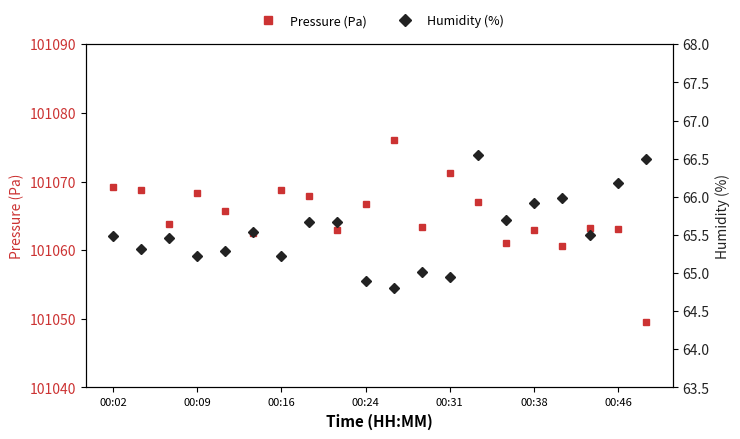

At how many categories does at least one series exceed 54579?

20